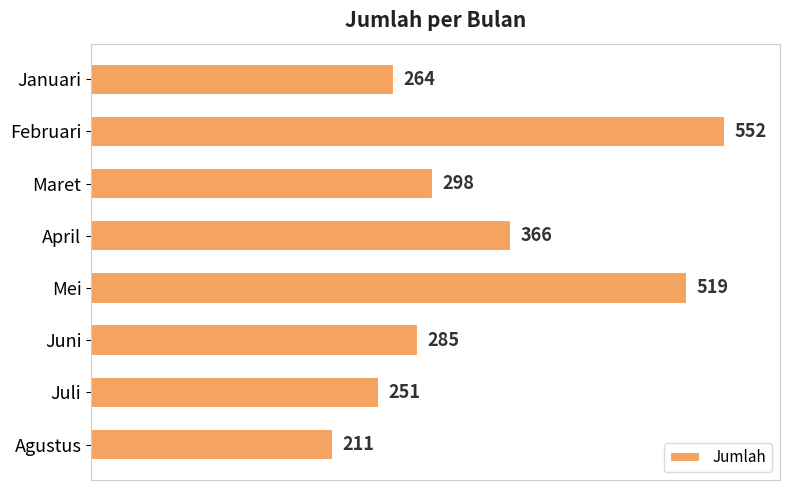

How many values are below 298?

4